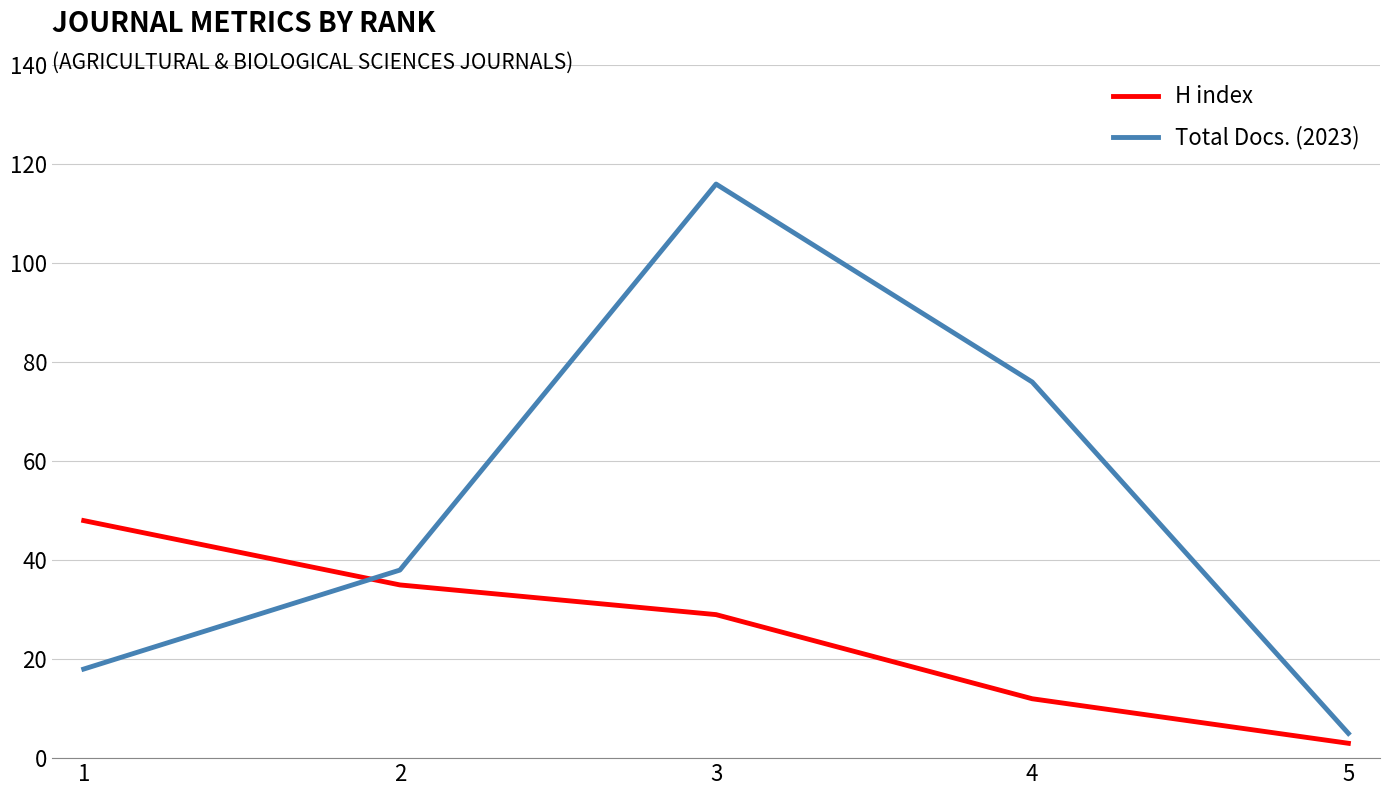

Which label corresponds to the largest value in the chart?

3